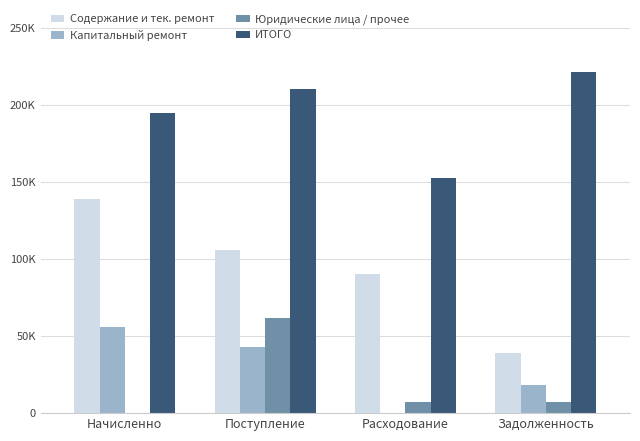

Are the bars grouped side by side (vs. stacked)?

Yes